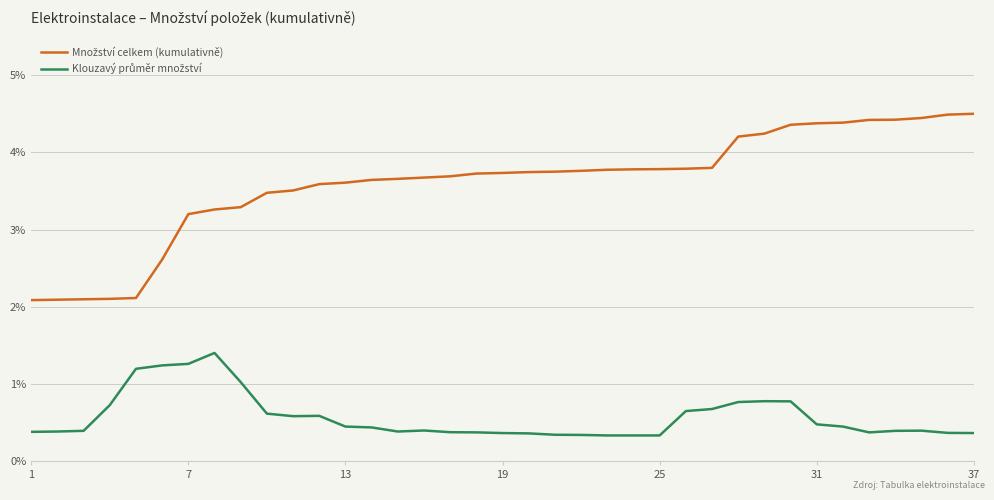

Which series has the largest total across all categories?

Množství celkem (kumulativně)